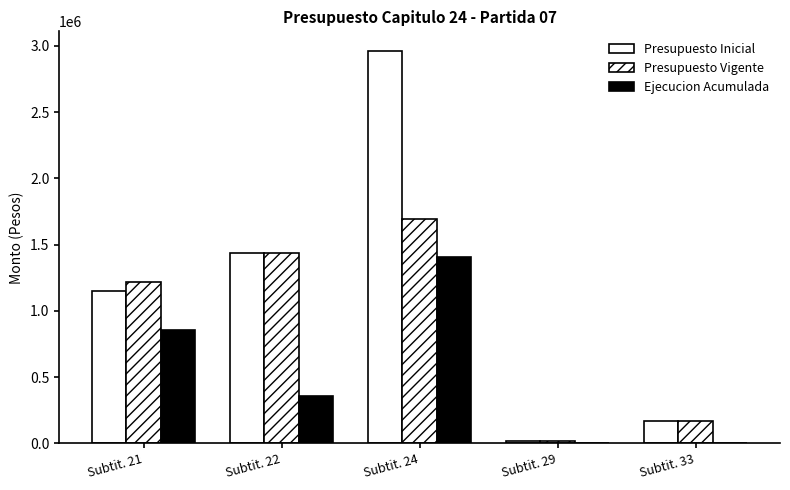

What is the average value of the Presupuesto Inicial series?

1146143